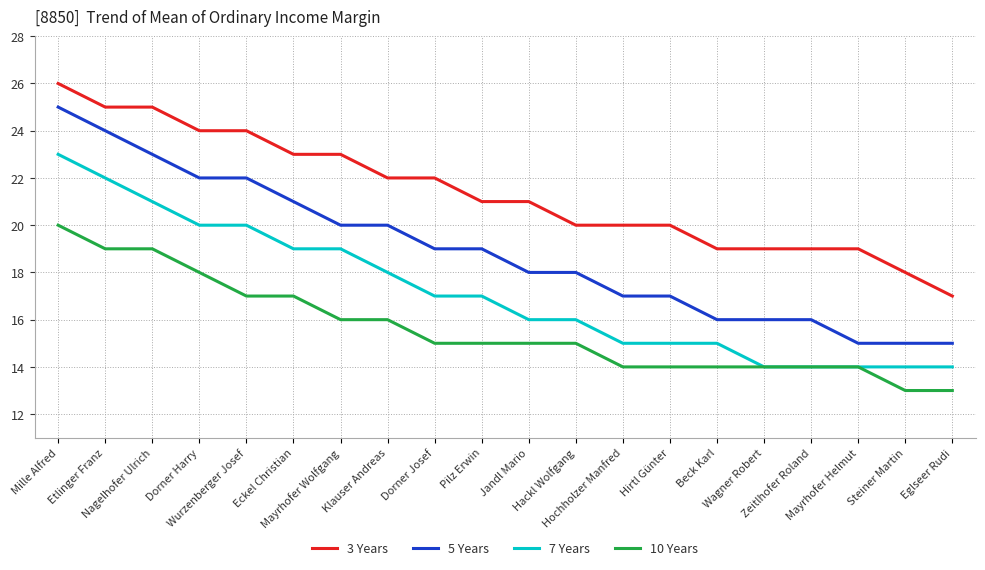

At how many categories does at least one series exceed 16?

20